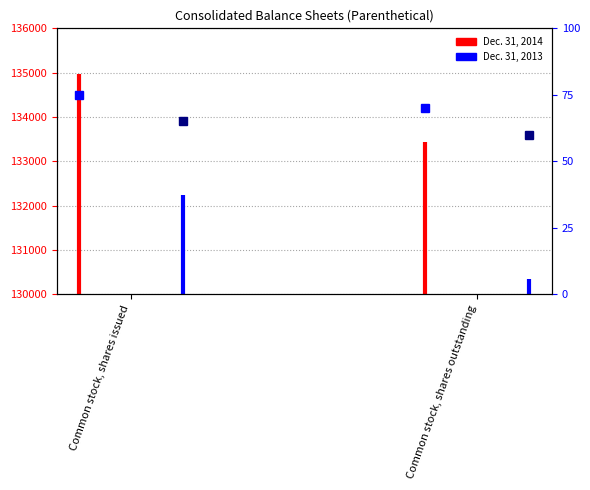

How many data points does each series have?

2